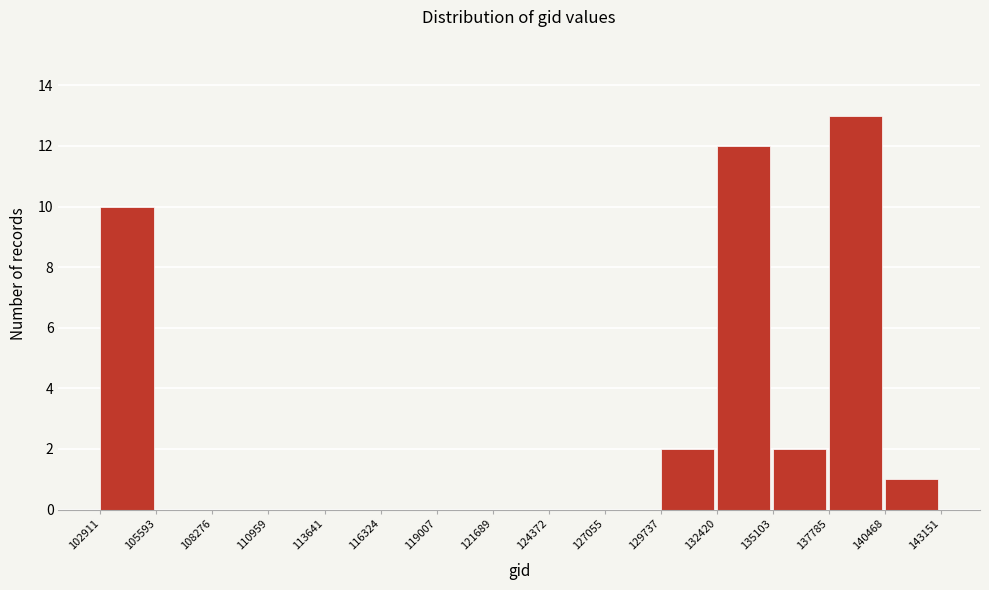

How tall is the bar that spans 137785 to 140468 on the x-axis? The values are not printed on the chart, so give them approximately, as read against the axis.

13